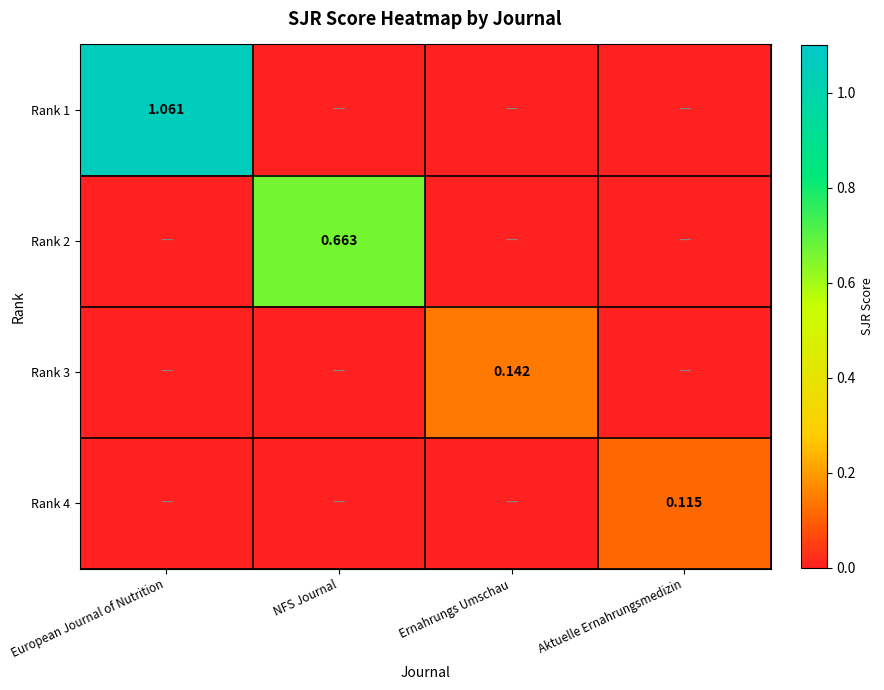

At which label does Rank 1 reach its minimum?

NFS Journal